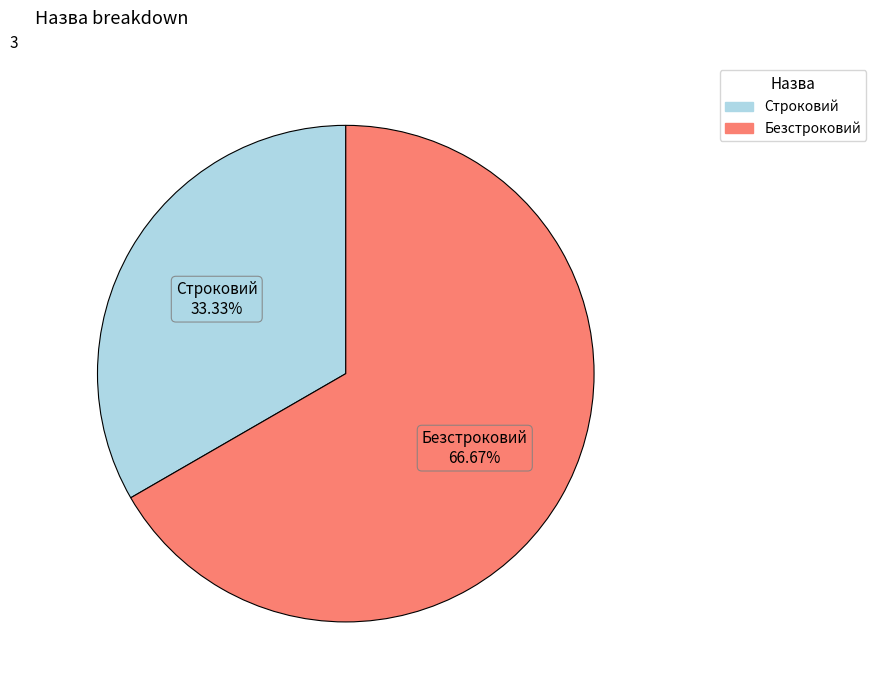

Rank the categories by value from lowest to highest.

Строковий, Безстроковий